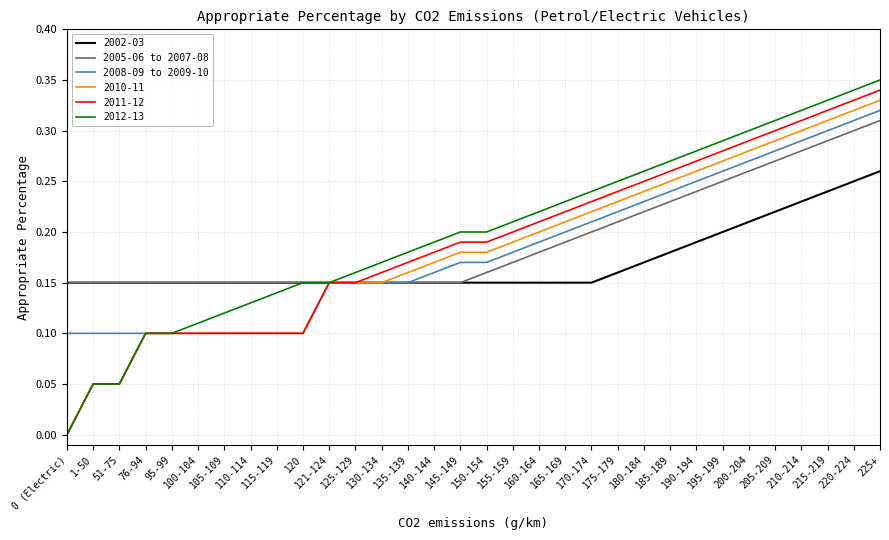

Count the 2005-06 to 2007-08 values in the range 0 to 1.

32